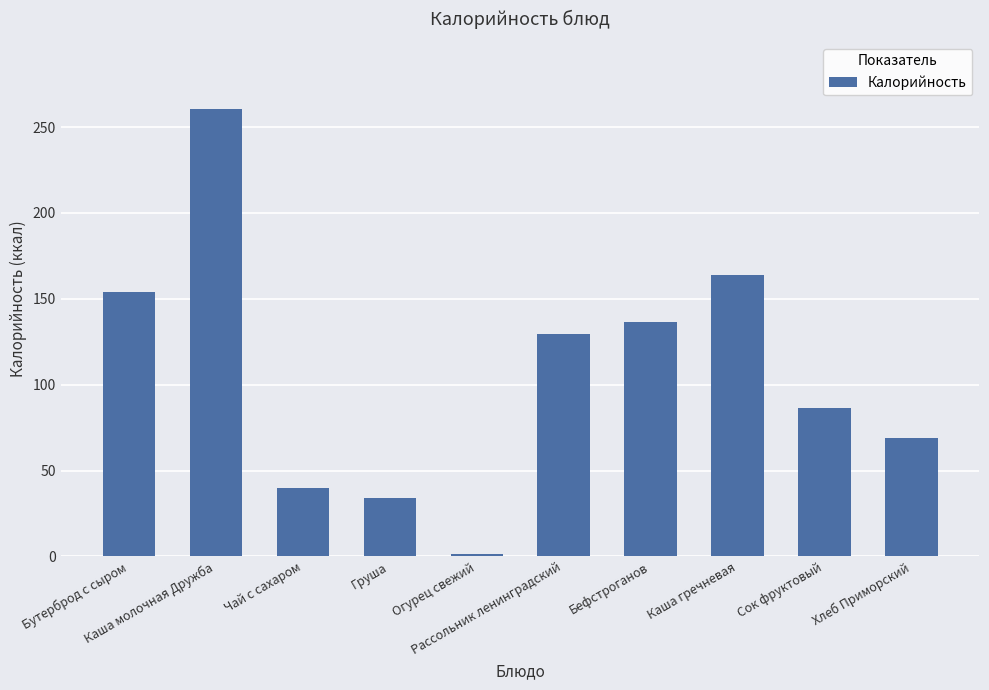

What is the value of the 6th bar from the left?

129.6